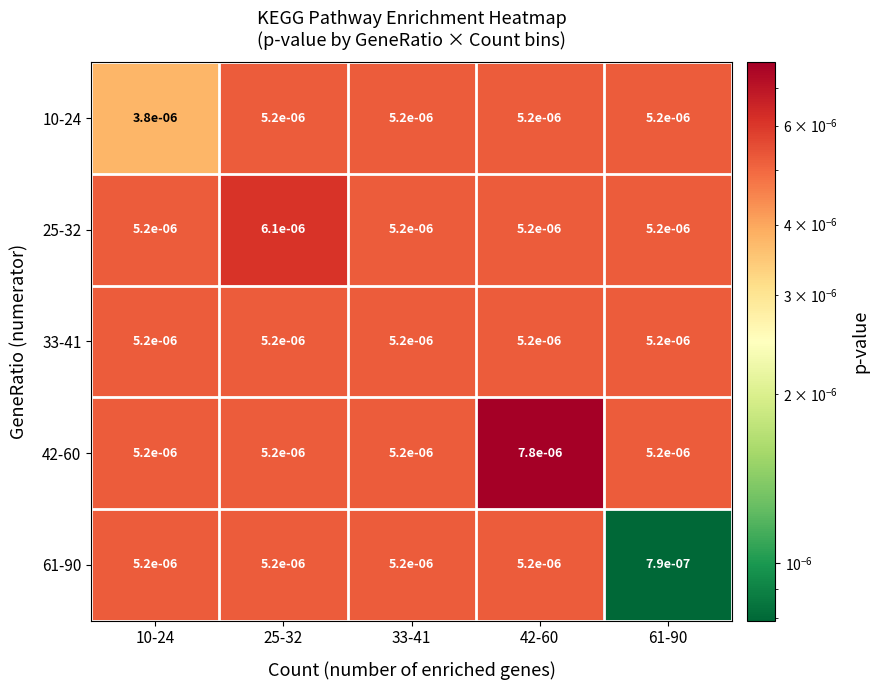

At how many categories does at least one series exceed 0?

5